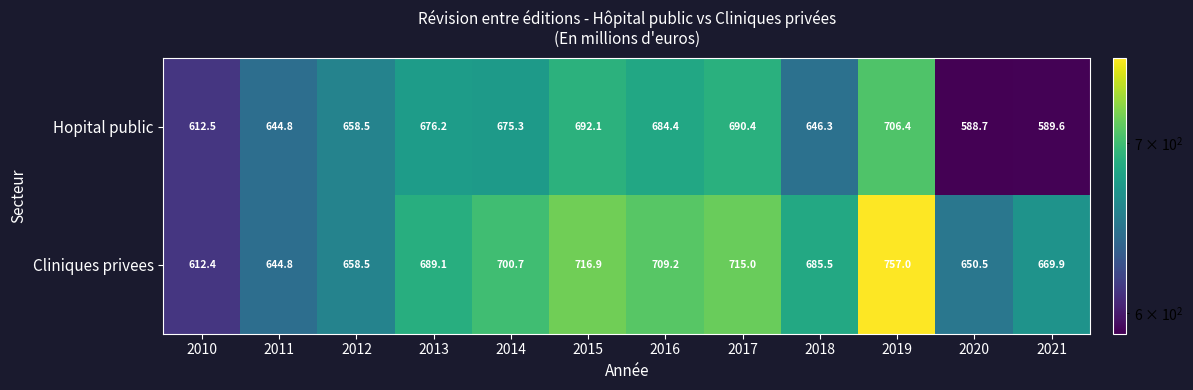

Count the number of data series in this chart.

2